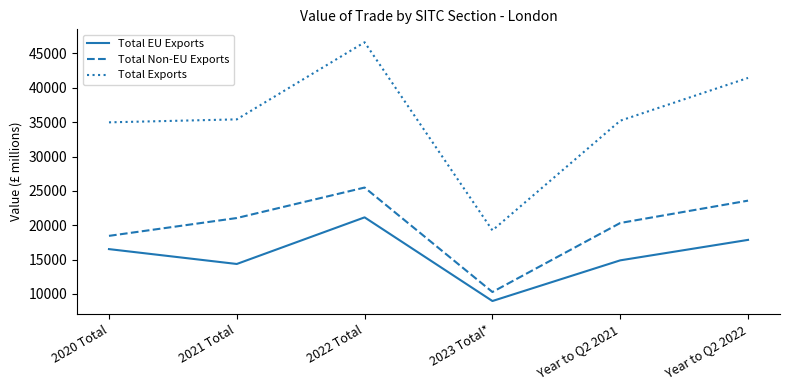

Which series changed the most between 2021 Total and 2023 Total*?

Total Exports